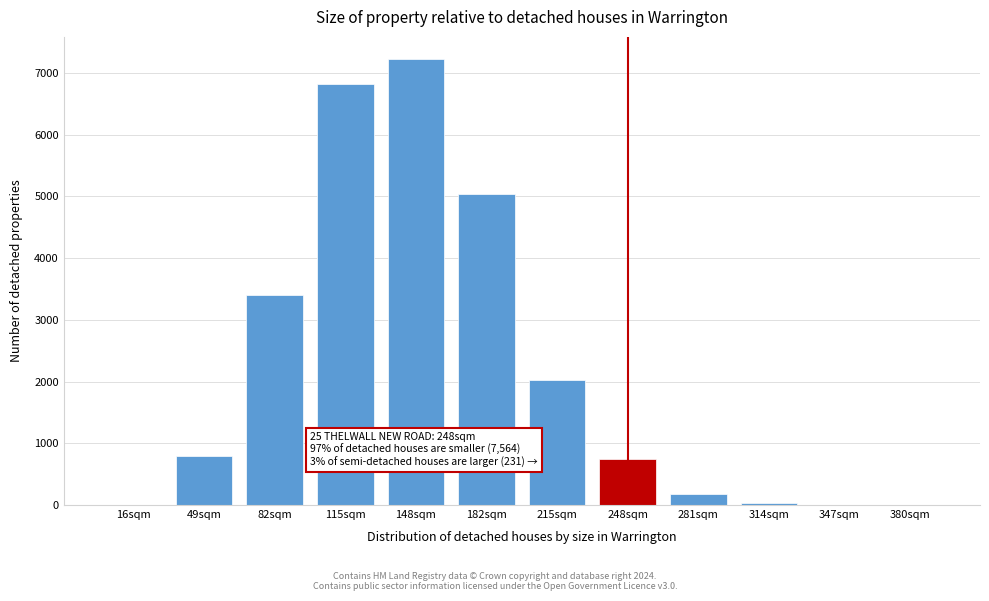

Between 248sqm and 115sqm, which is larger?

115sqm